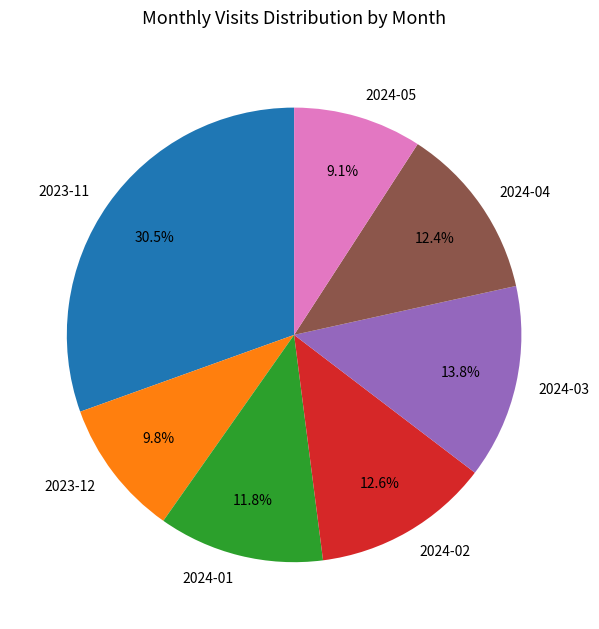

Which slice is the largest?

2023-11